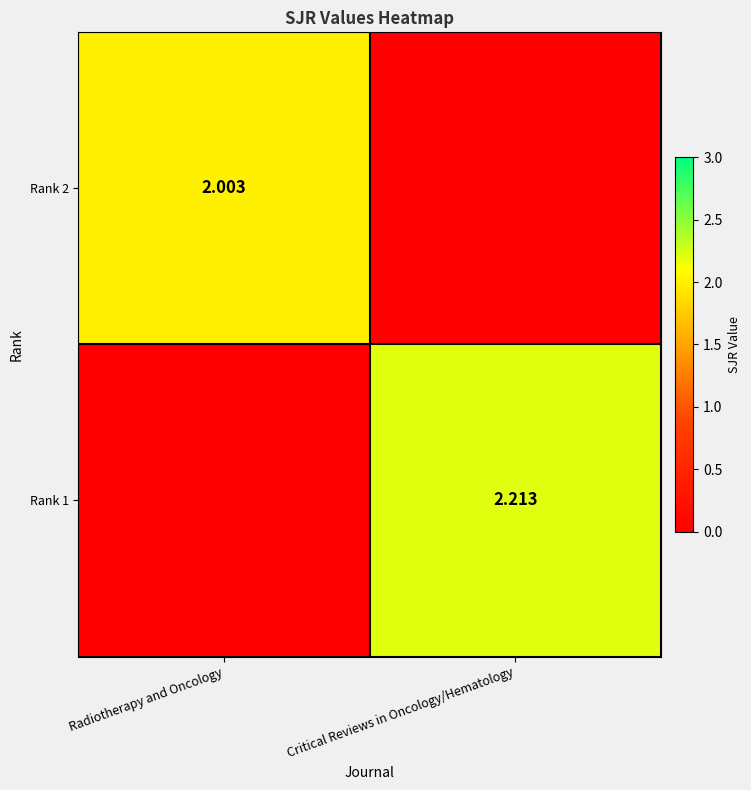

At how many categories does at least one series exceed 1?

2